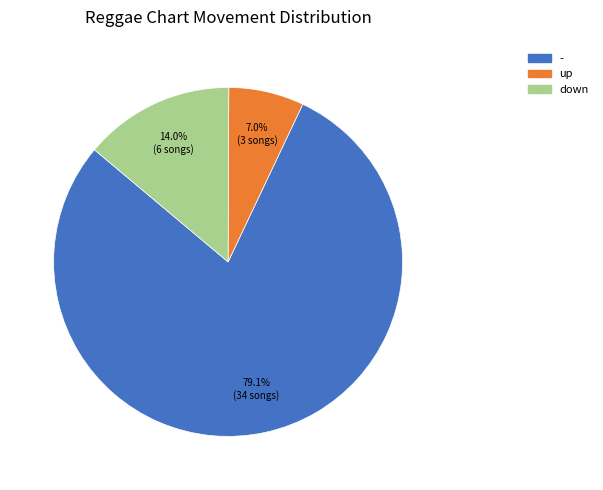

Do - and down together represent more than half of the pie?

Yes